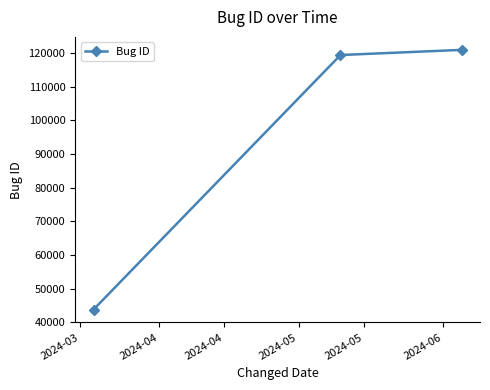

Reading left to right, extract all data points from this chart.

43808	119352	120884